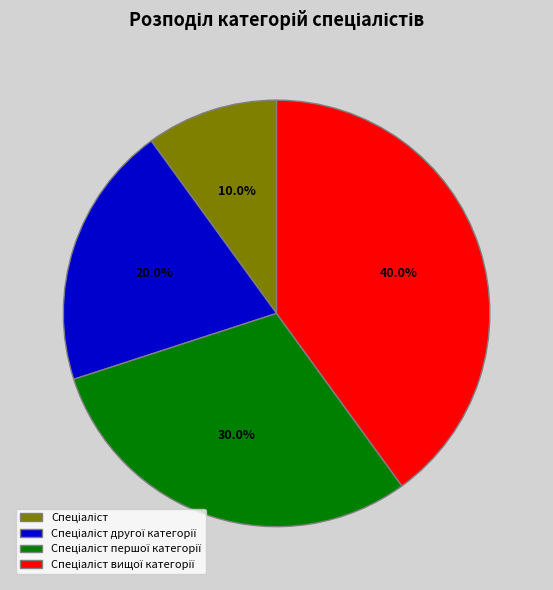

Does any single category account for the majority?

No